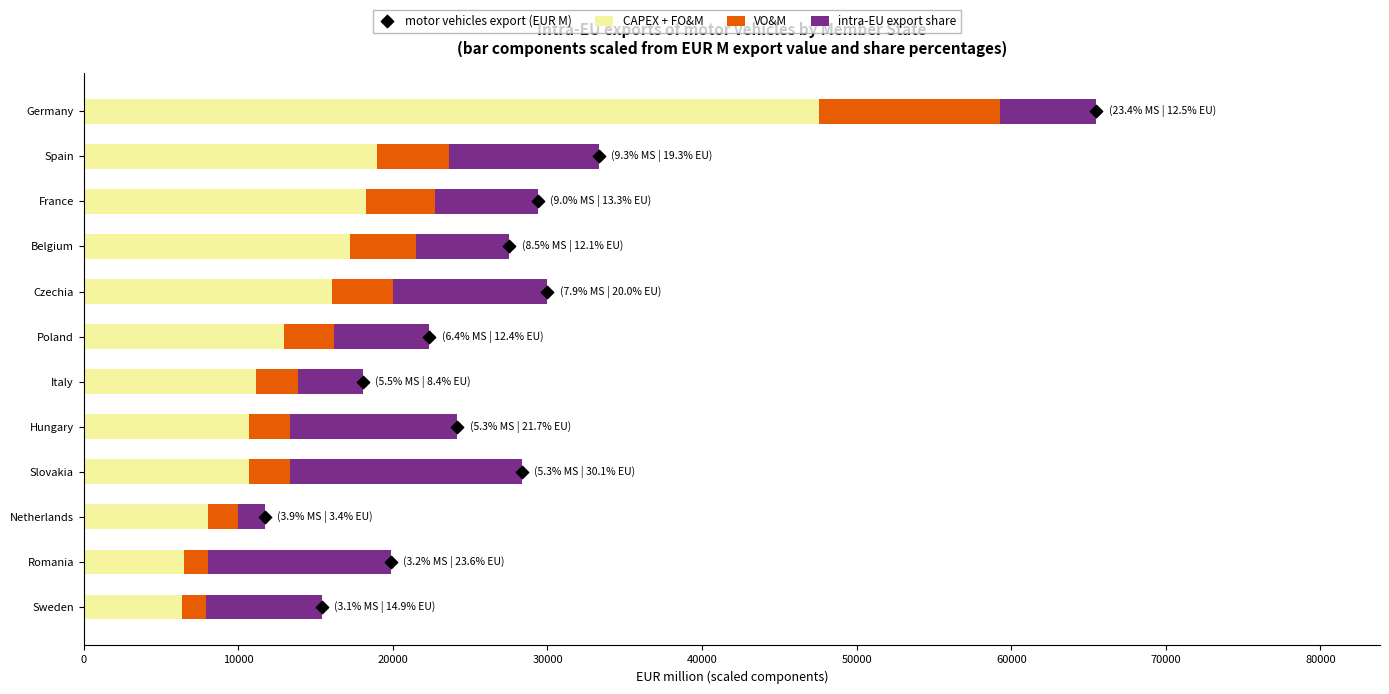

What is the average value of the CAPEX + FO&M series?

15366.2